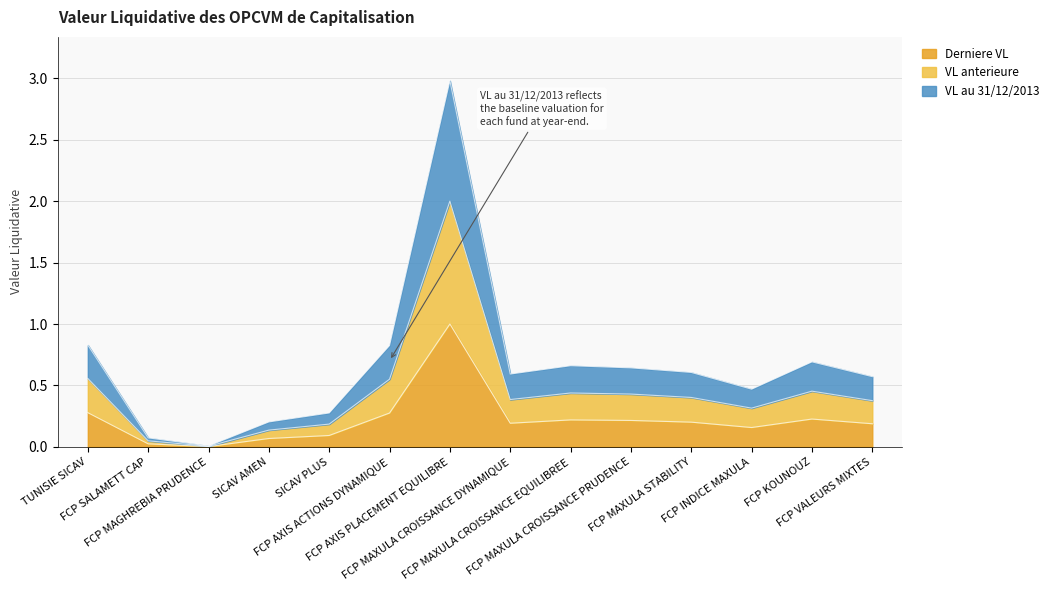

Does the chart have visible grid lines?

Yes